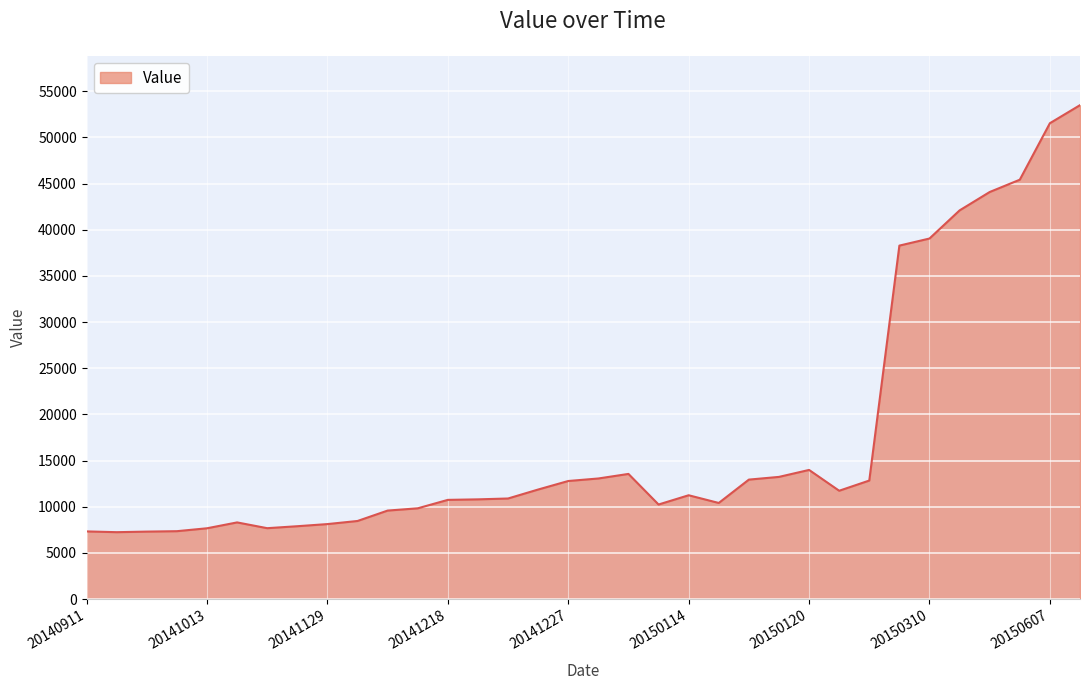

What is the difference between the maximum and minimum values?

46259